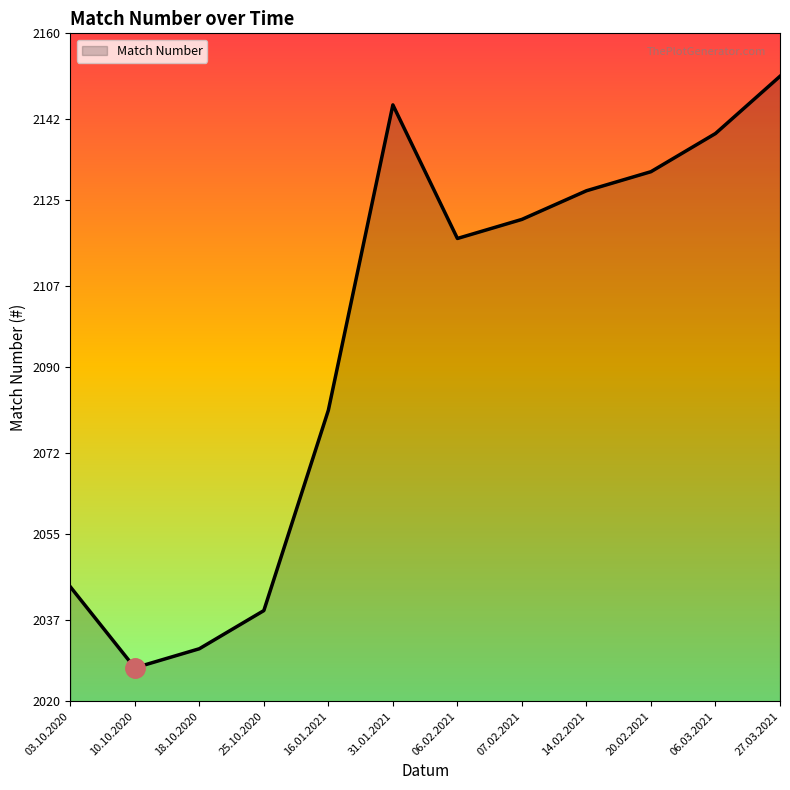

The chart shows a value of 2145 at 31.01.2021. True or false?

True